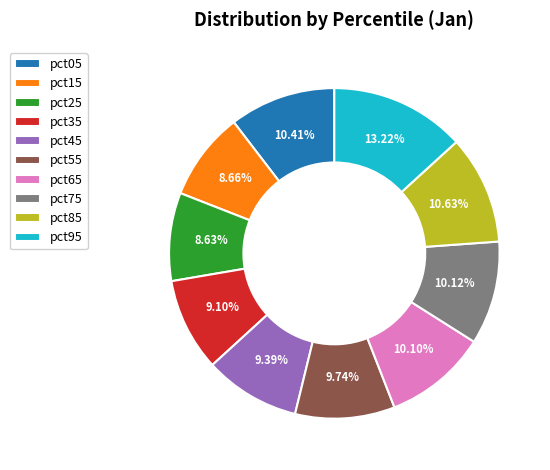

Which category has the biggest portion of the pie?

pct95